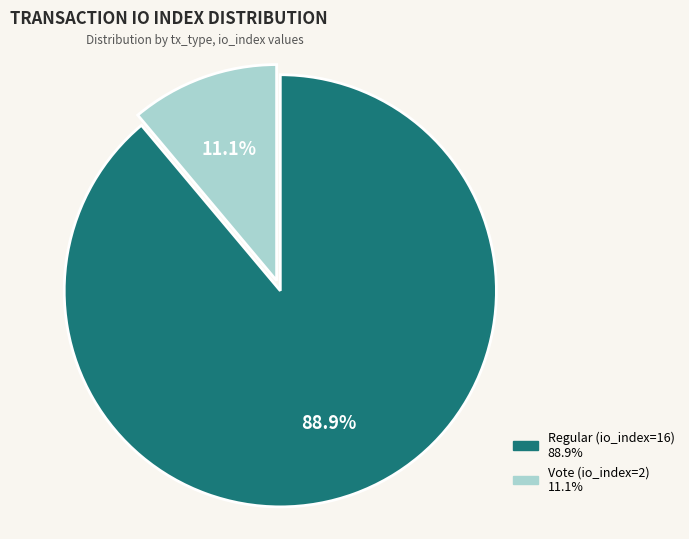

What percentage is the Regular (io_index=16) slice, to the nearest percent?

89%